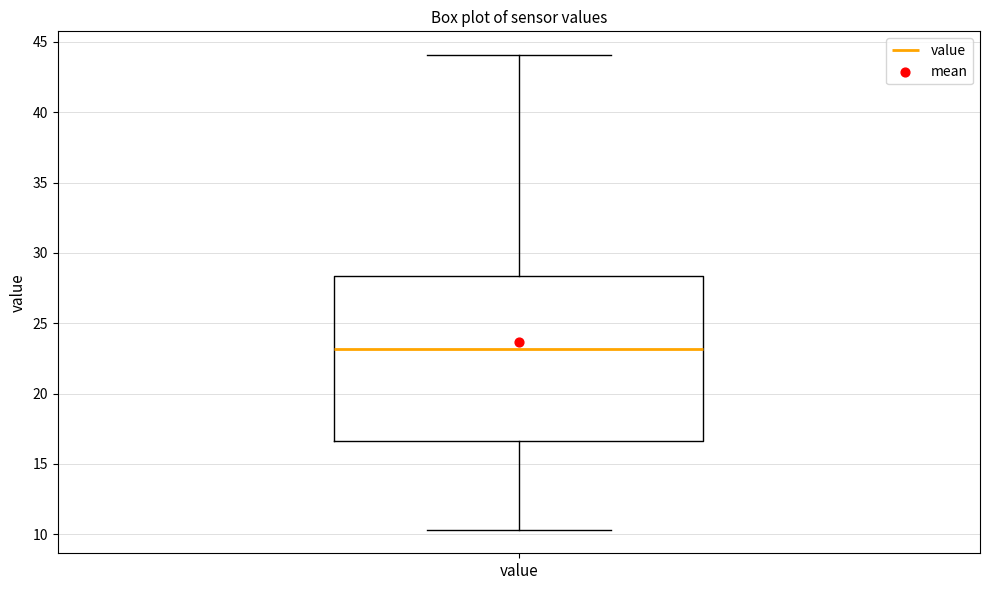

Read this box plot against the y-axis: the position of the median line, the range covered by the box, and the ends of both whiskers. The values are not printed on the chart, so give them approximately, as read against the axis.

median 23.0, box 16.5 to 28.5, whiskers 10.5 to 44.0